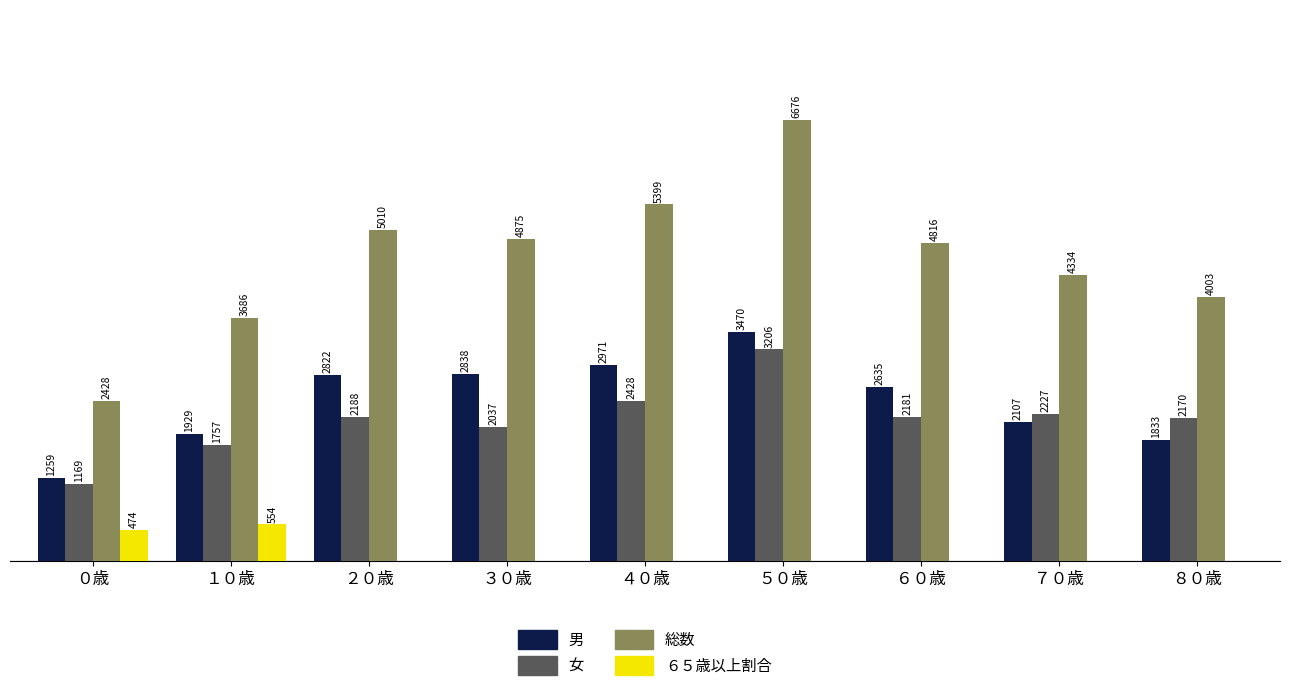

Which series has the largest total across all categories?

総数